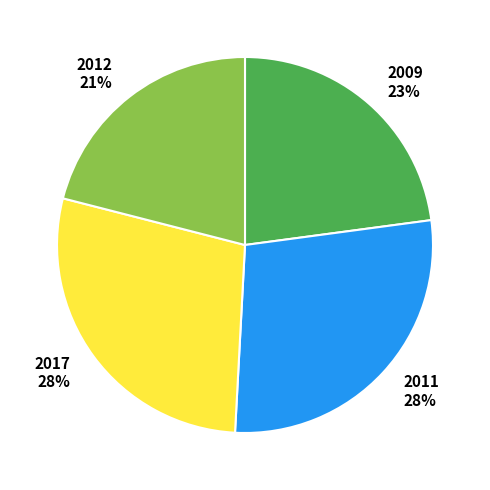

To the nearest percent, what is the difference between the largest and smallest slice percentages?

7%